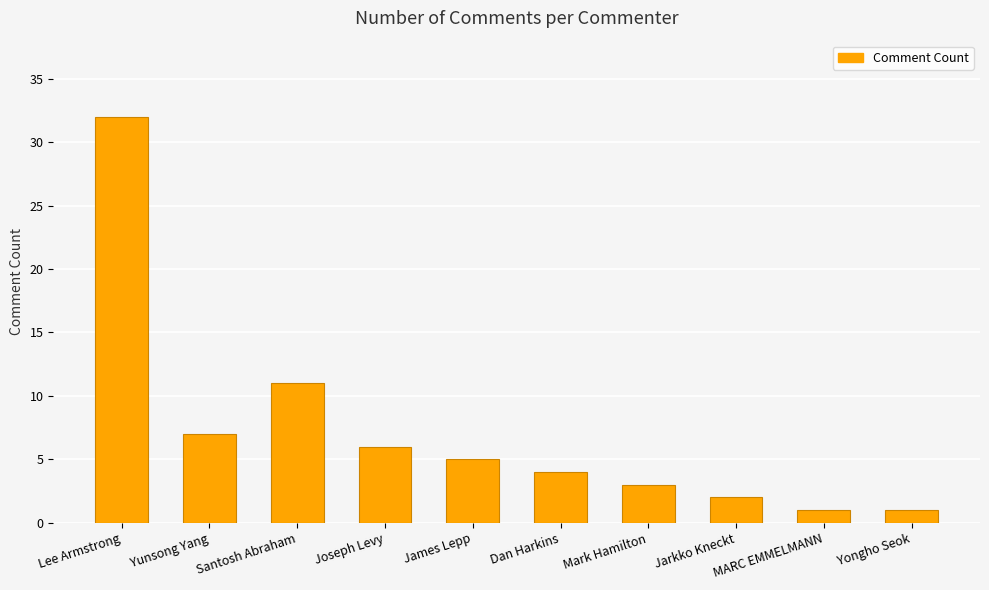

What is the average value?

7